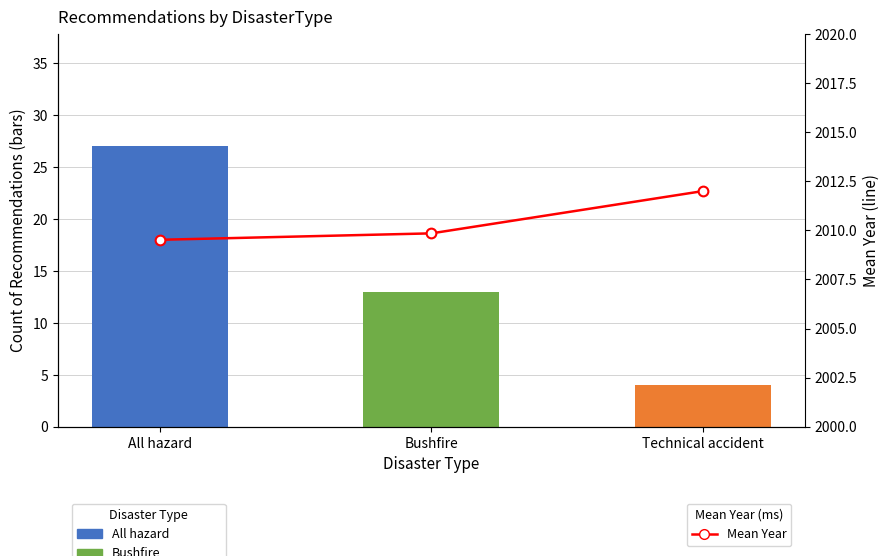

What is the change in value from All hazard to Technical accident?

+2.5